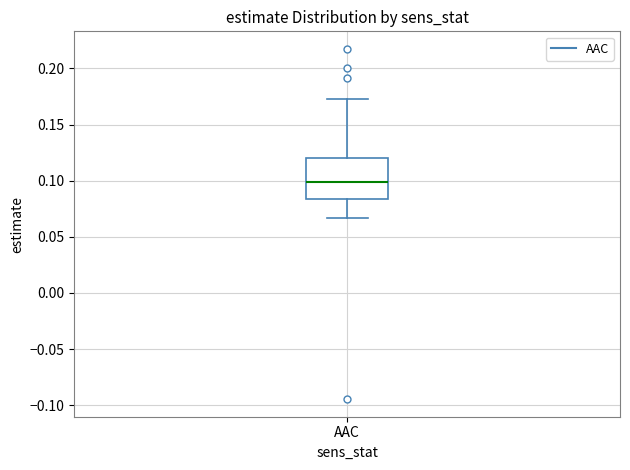

Read this box plot against the y-axis: the position of the median line, the range covered by the box, and the ends of both whiskers. The values are not printed on the chart, so give them approximately, as read against the axis.

median 0.100, box 0.085 to 0.120, whiskers 0.065 to 0.175